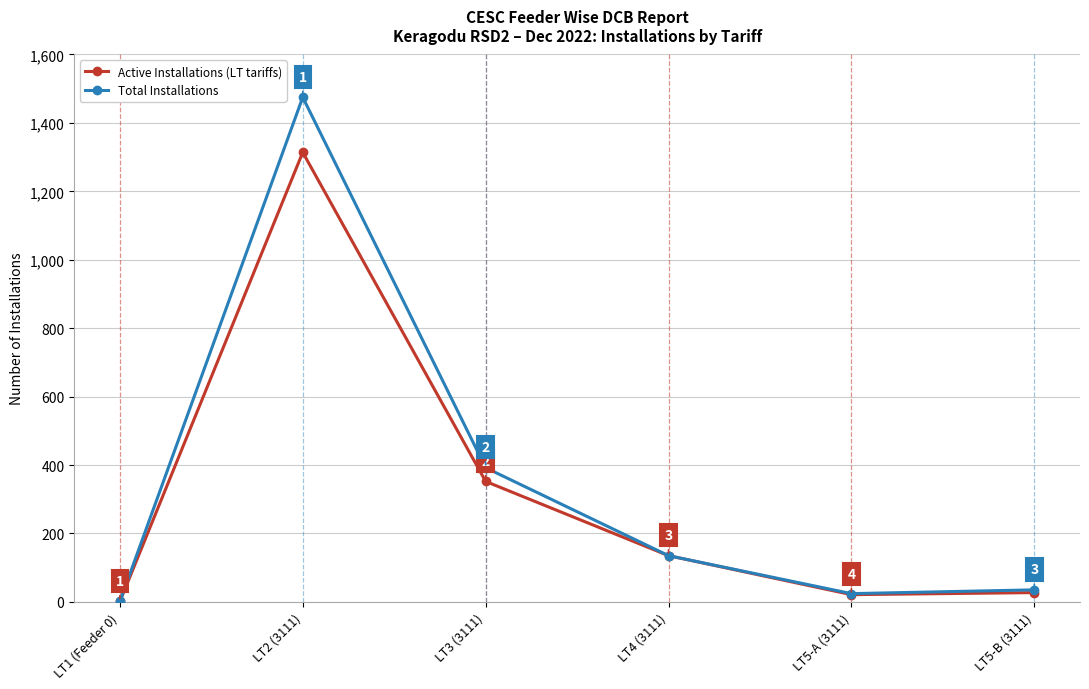

True or false: Total Installations has a value of 1475 at LT2 (3111).

True